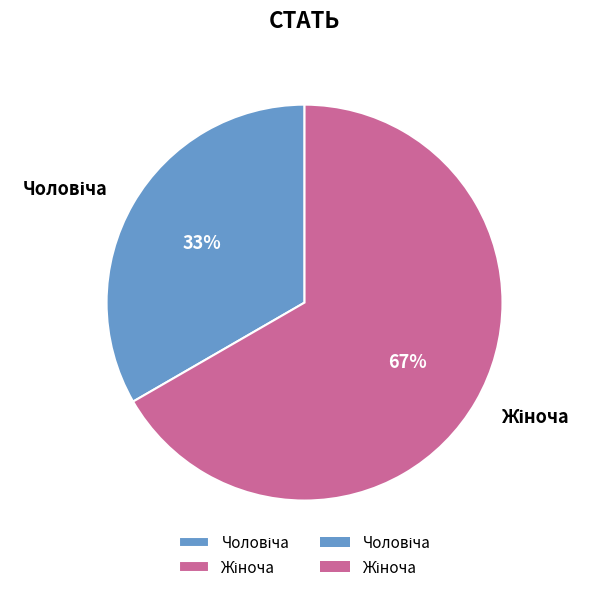

Is there any slice that represents more than half of the pie?

Yes